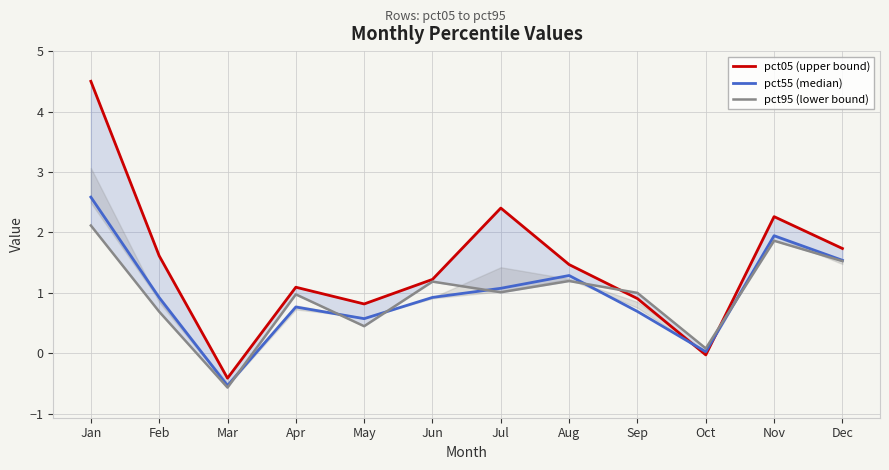

At which label does pct95 (lower bound) reach its minimum?

Mar